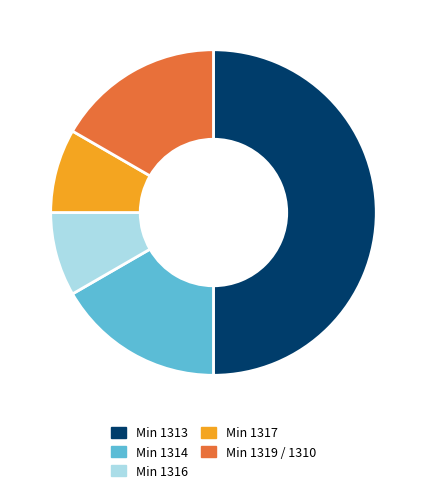

Which slice is the largest?

Min 1313